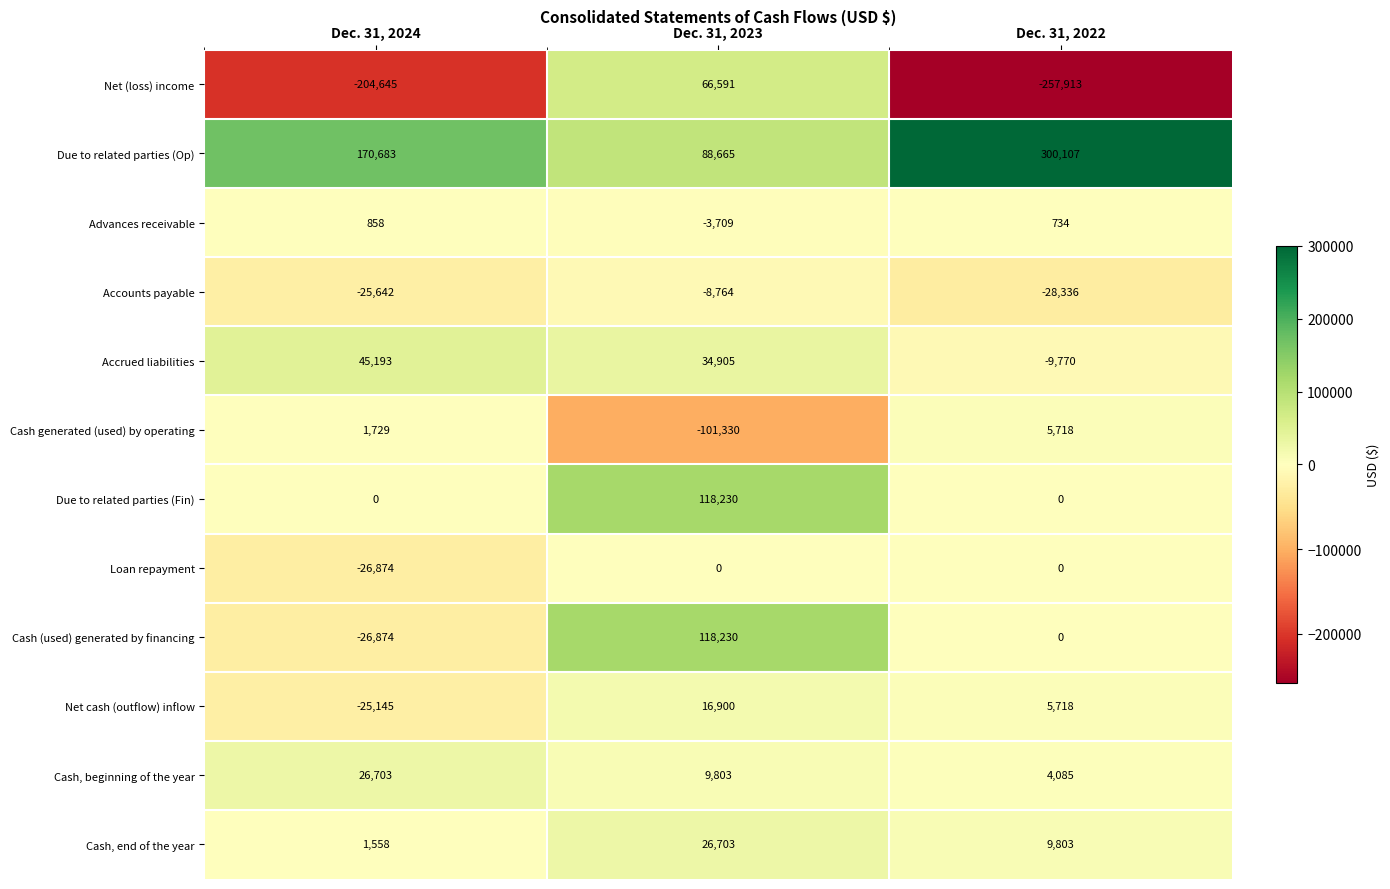

The value of Advances receivable at Dec. 31, 2022 is 1091. True or false?

False